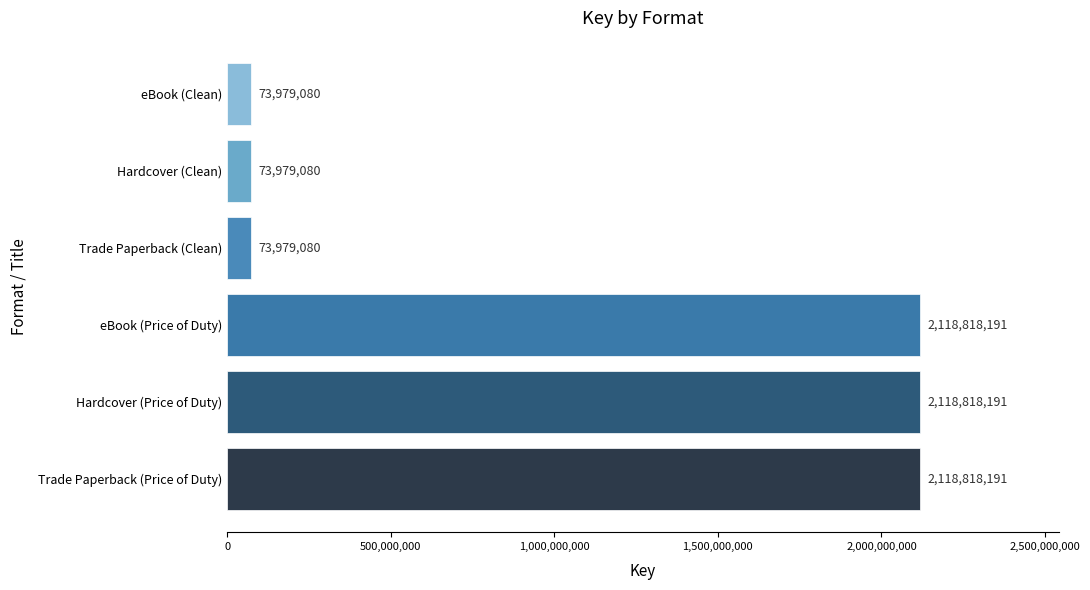

What is the greatest value displayed?

2118818191